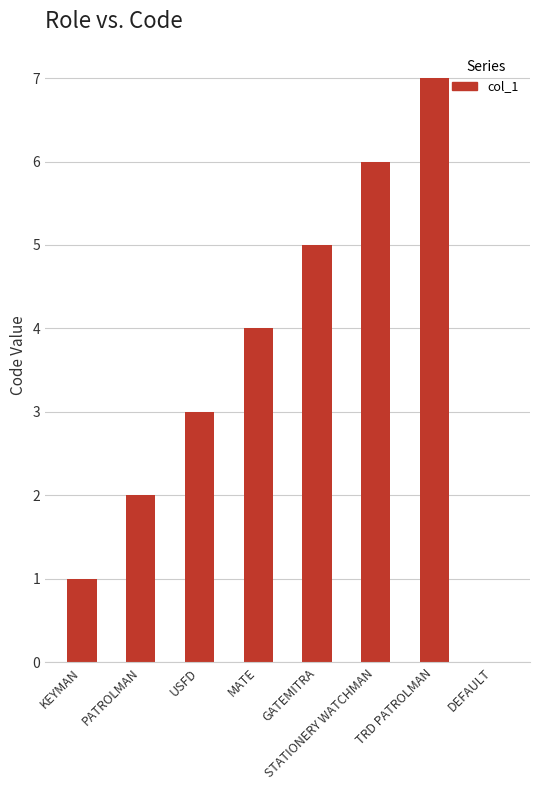

Reading left to right, extract all data points from this chart.

1	2	3	4	5	6	7	0